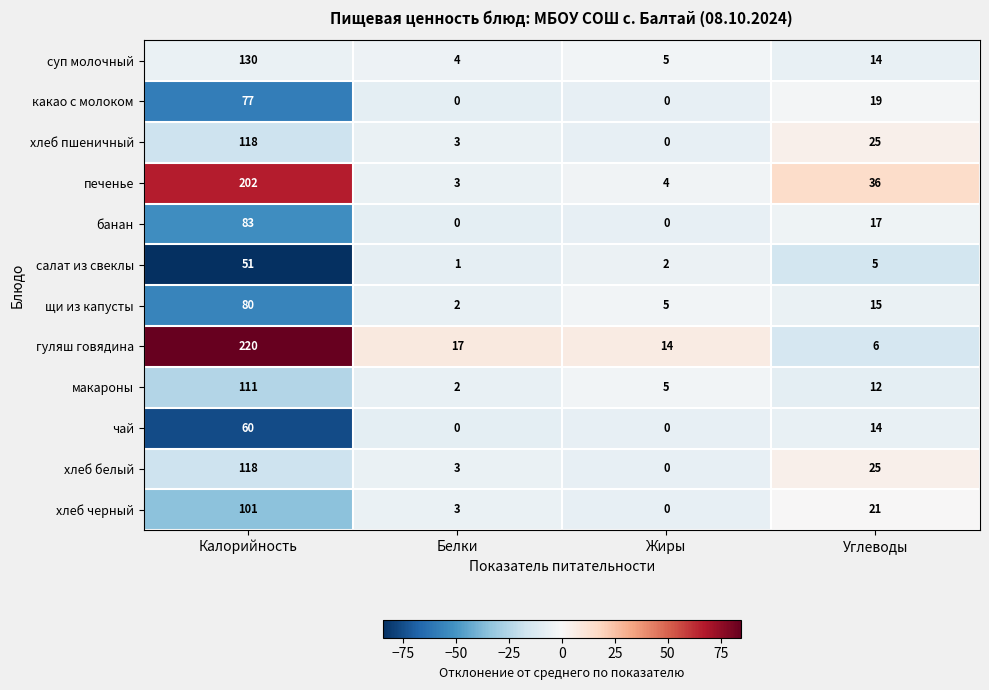

What is the sum of the какао с молоком values at Белки and Углеводы?

19